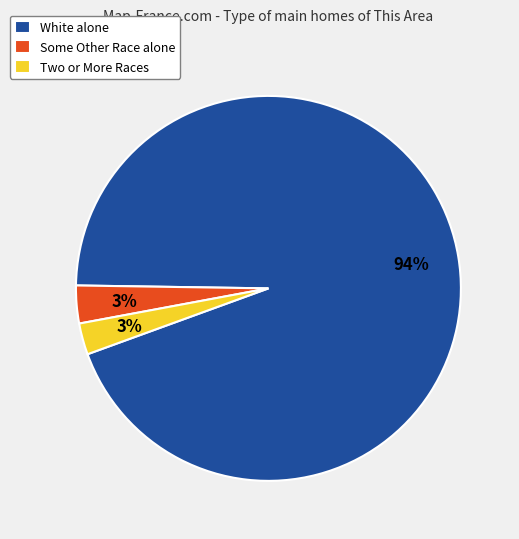

What is the largest slice in the pie chart?

White alone